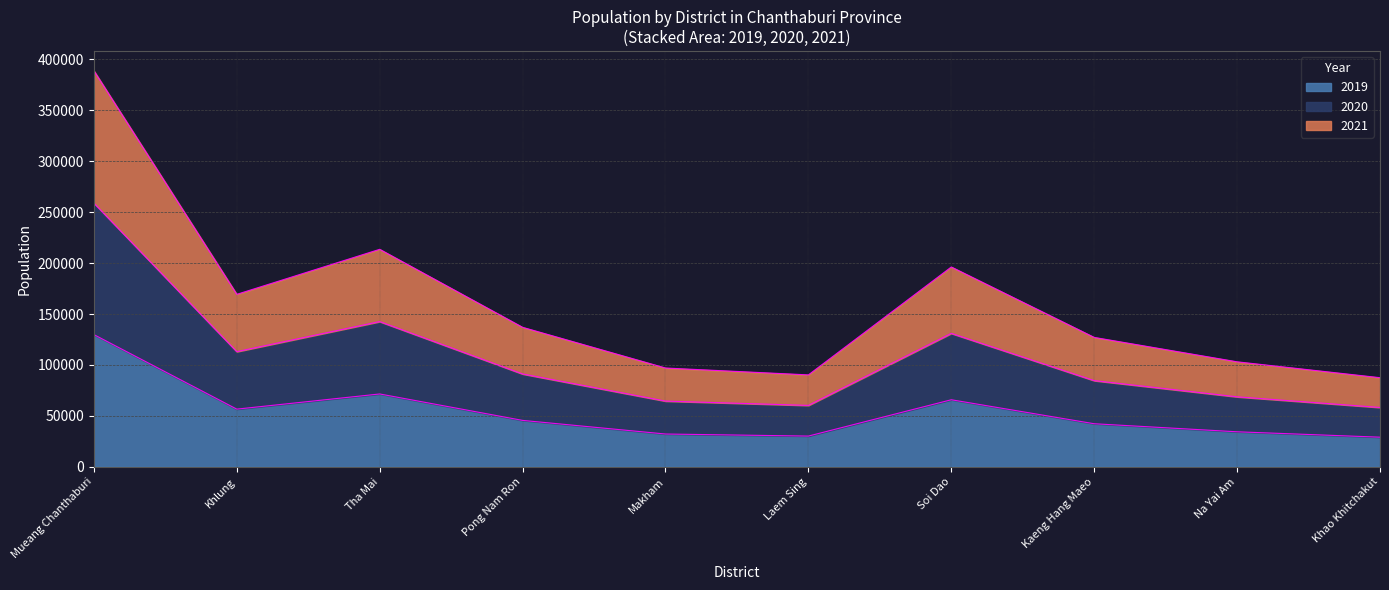

What is the lowest value of the 2019 series?

29116